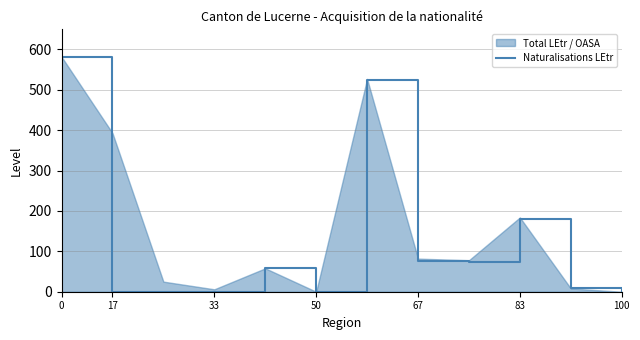

How many lines are shown in the chart?

1